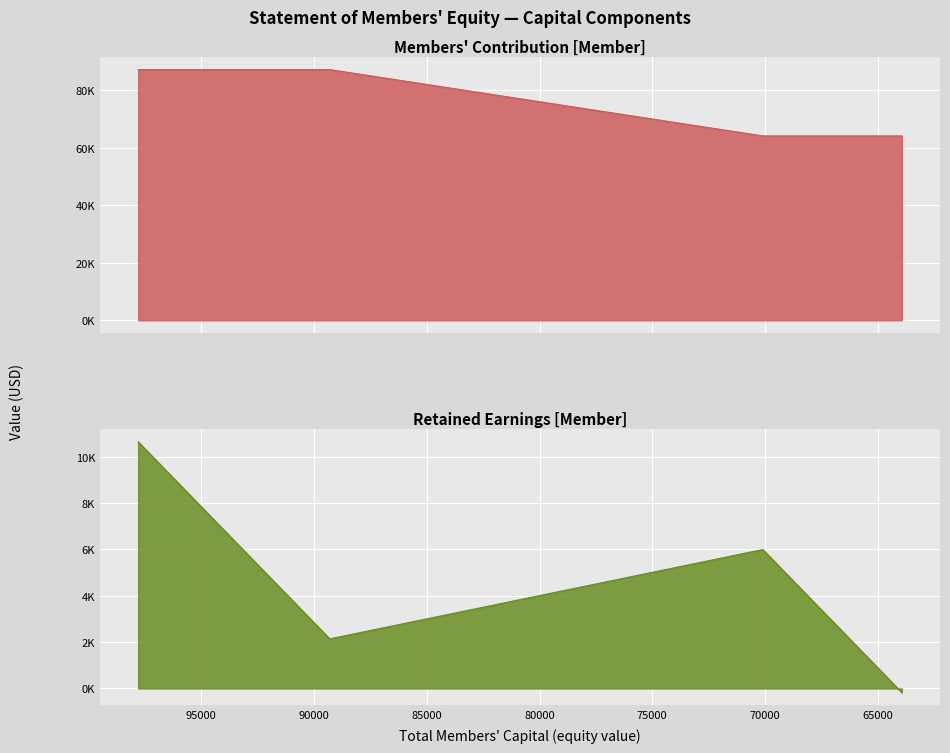

List the series in order of their overall mean, lowest first.

Retained Earnings, Members Contribution